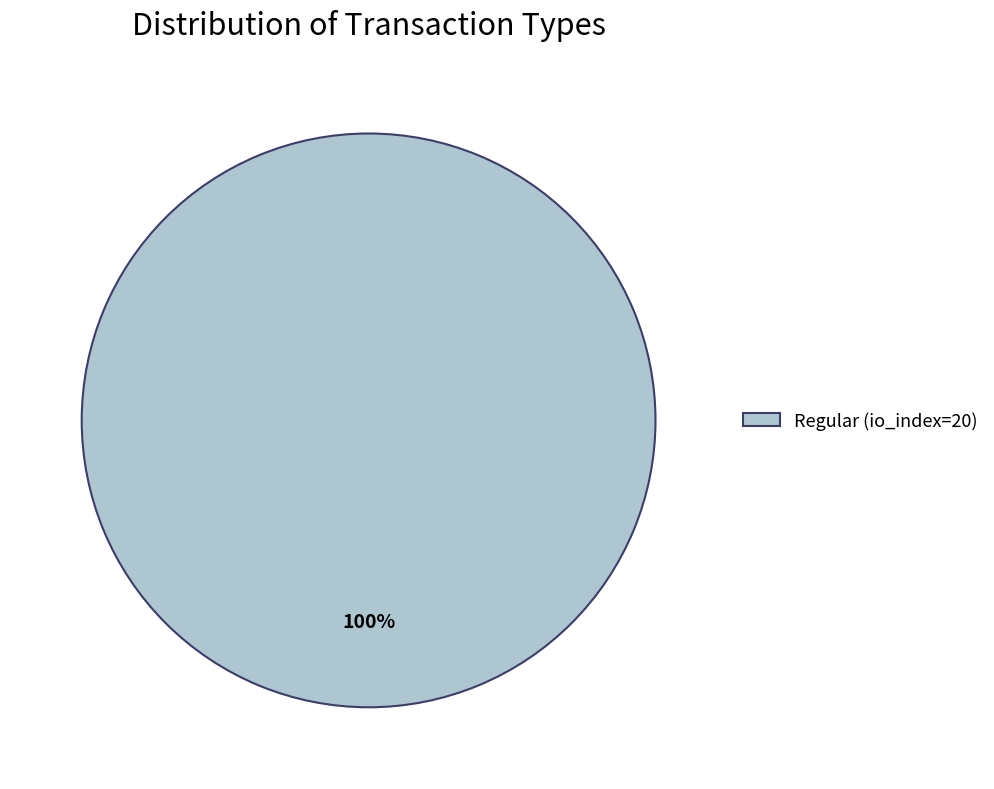

Rank the categories by value from lowest to highest.

Regular (io_index=20)